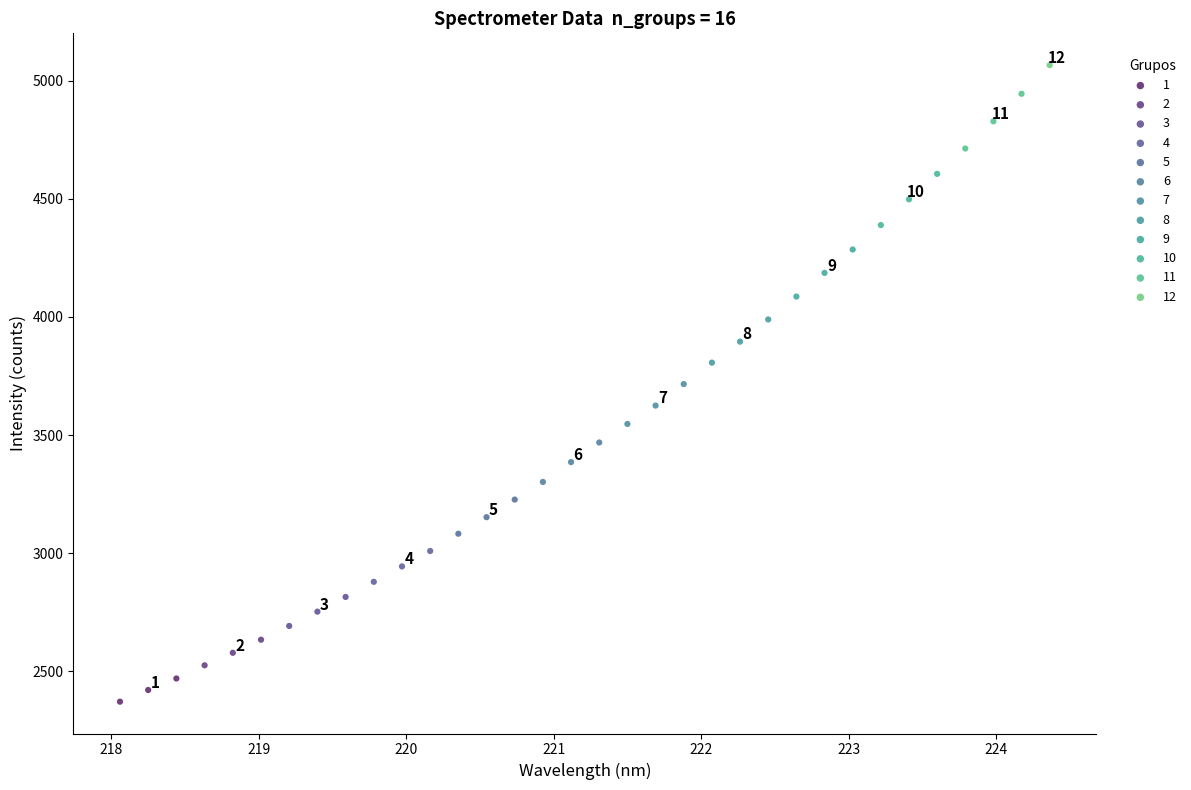

Which series reaches the maximum Y coordinate?

12